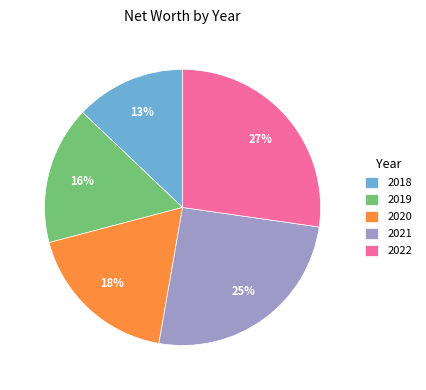

What is the smallest slice in the pie chart?

2018